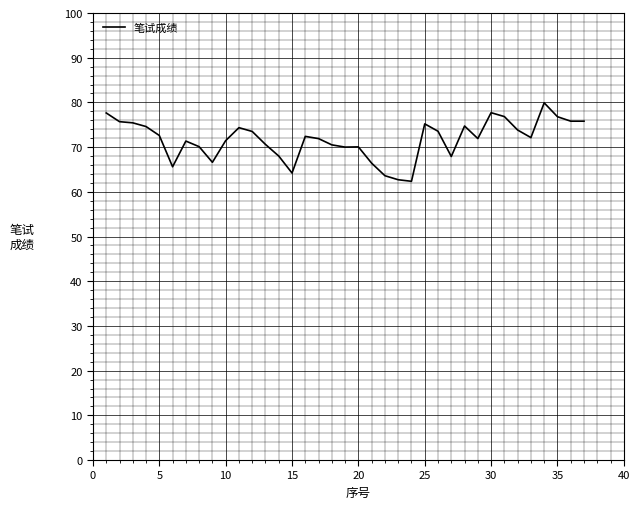

What is the maximum value shown in the chart?

79.9